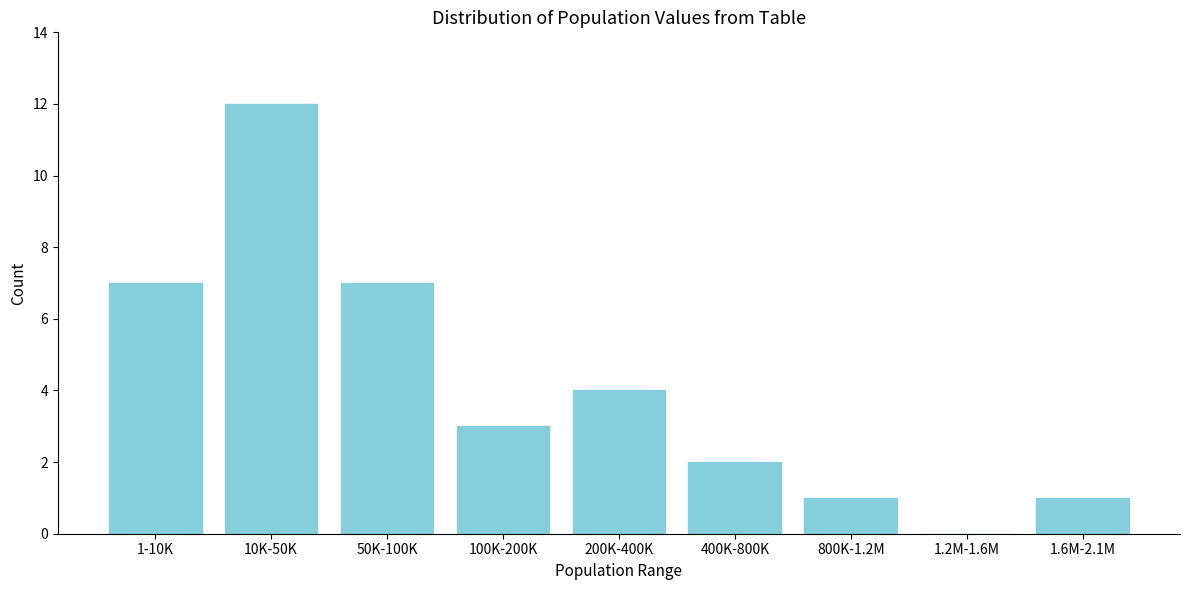

Reading right to left, what are all the values shown in this chart?

1.6M-2.1M=1	1.2M-1.6M=0	800K-1.2M=1	400K-800K=2	200K-400K=4	100K-200K=3	50K-100K=7	10K-50K=12	1-10K=7